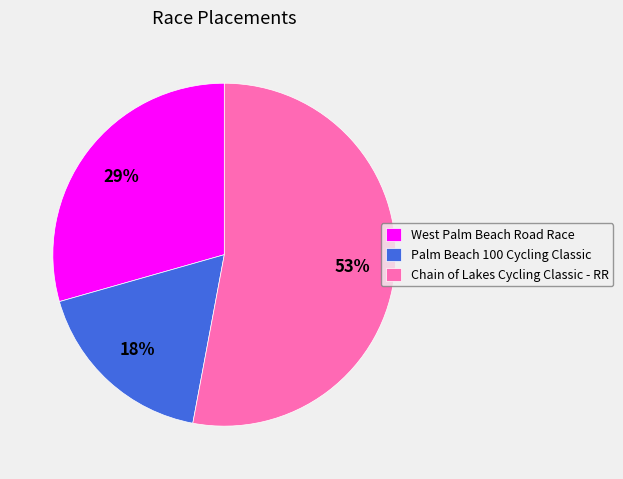

Between Chain of Lakes Cycling Classic - RR and Palm Beach 100 Cycling Classic, which is larger?

Chain of Lakes Cycling Classic - RR